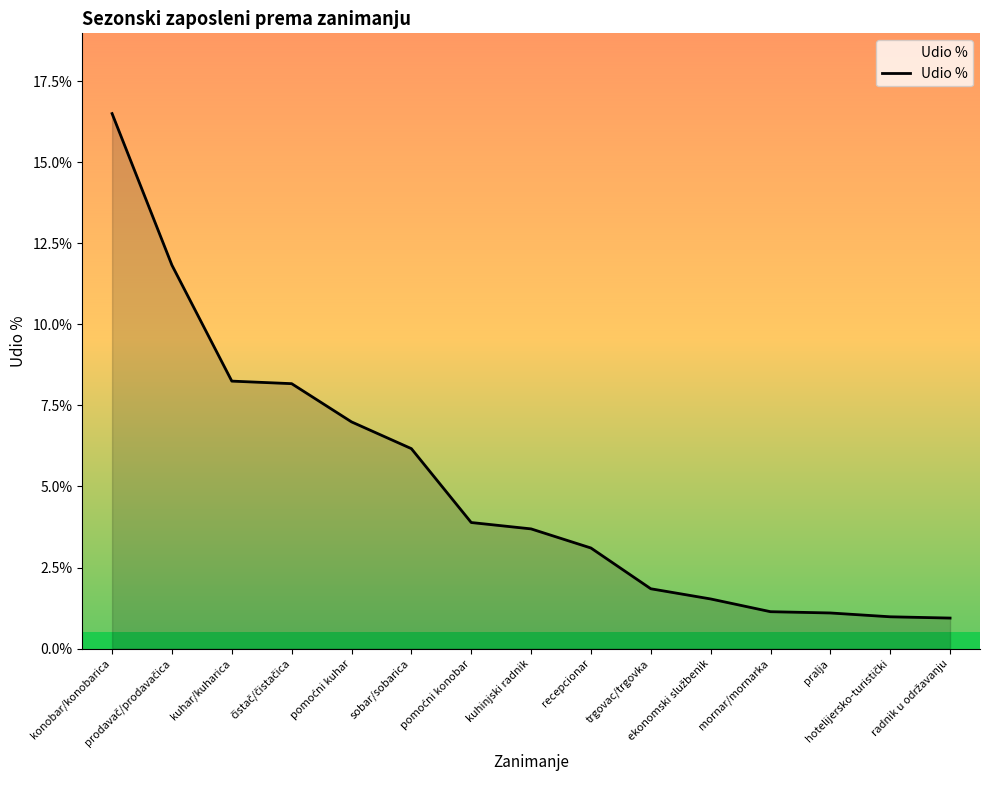

What is the smallest value displayed?

0.9